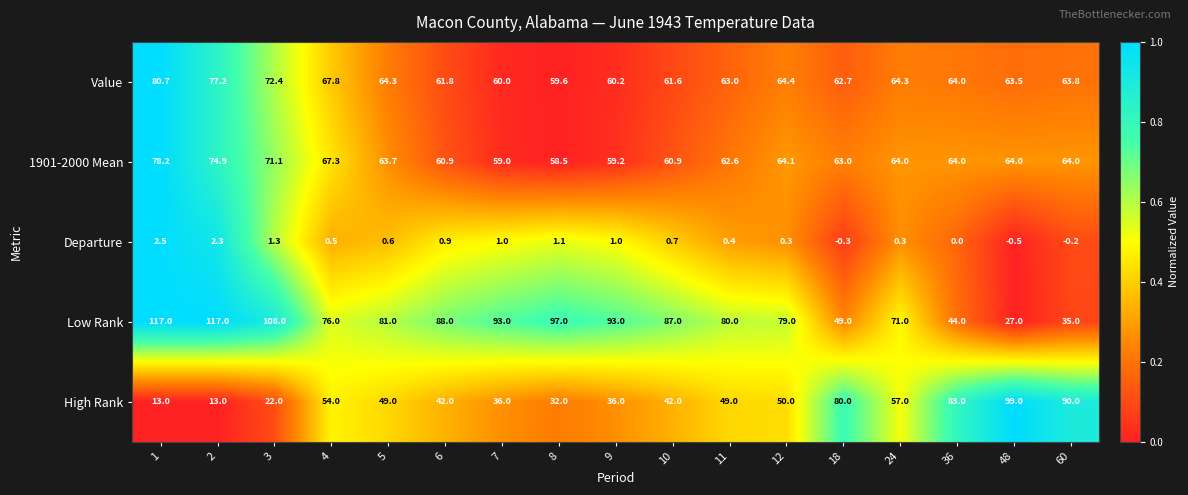

Is it true that Value equals 31.9 at 48?

False